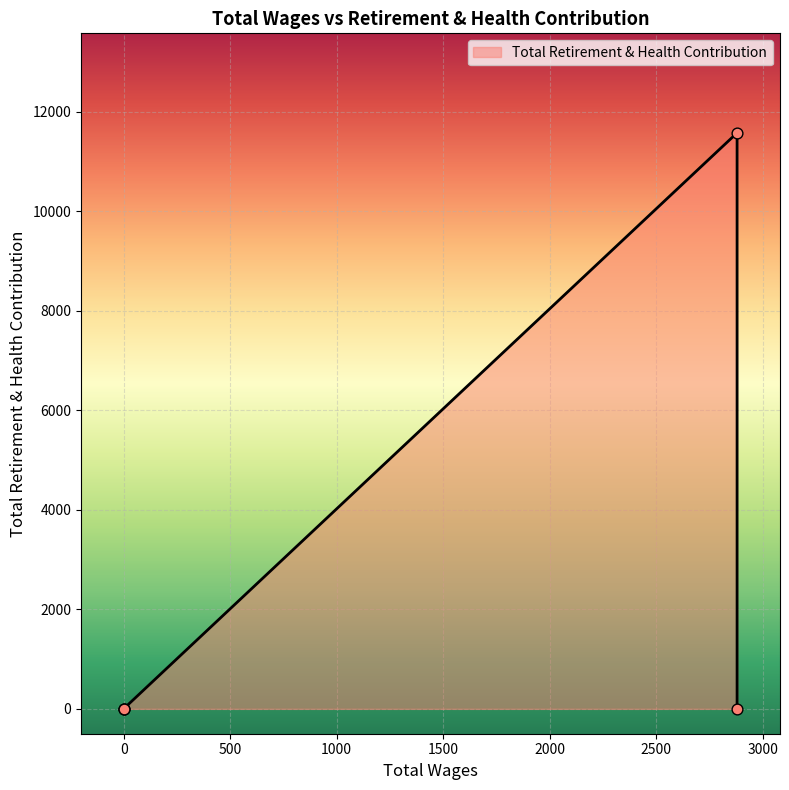

Between 2880.0 and 0.0, which is larger?

2880.0